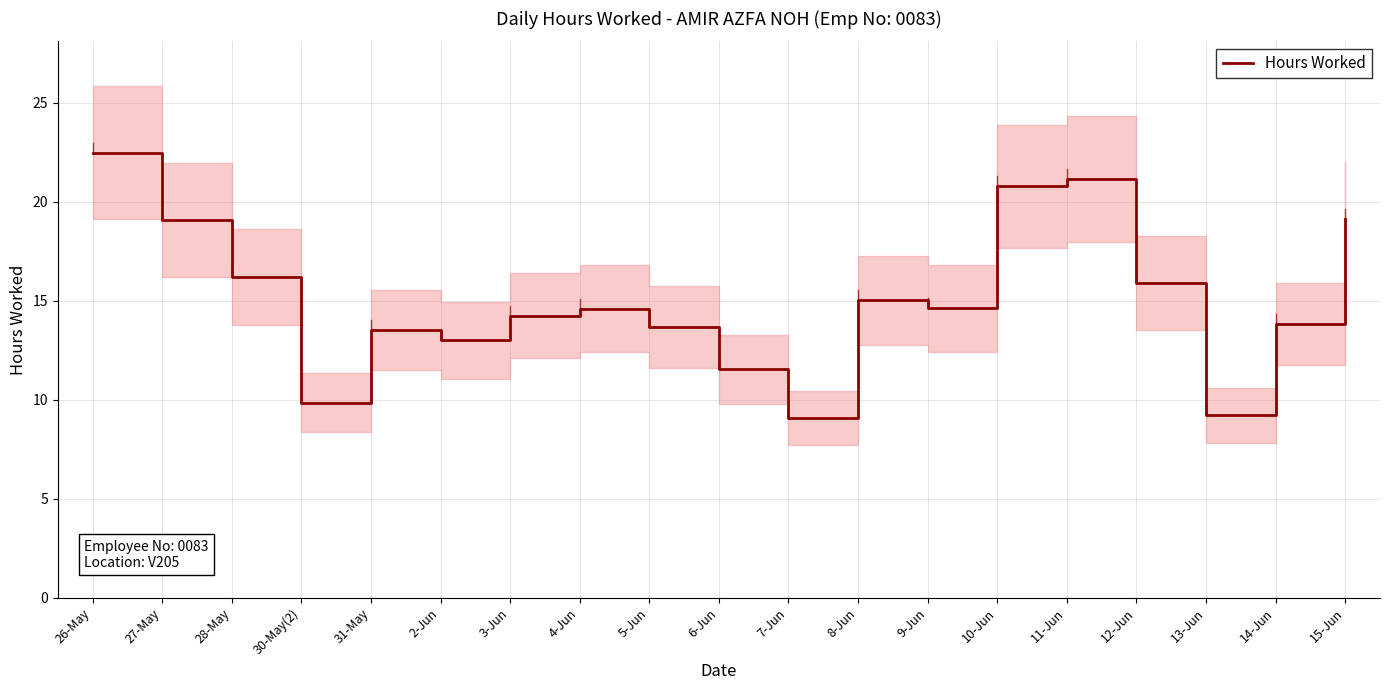

What is the average value?

15.1